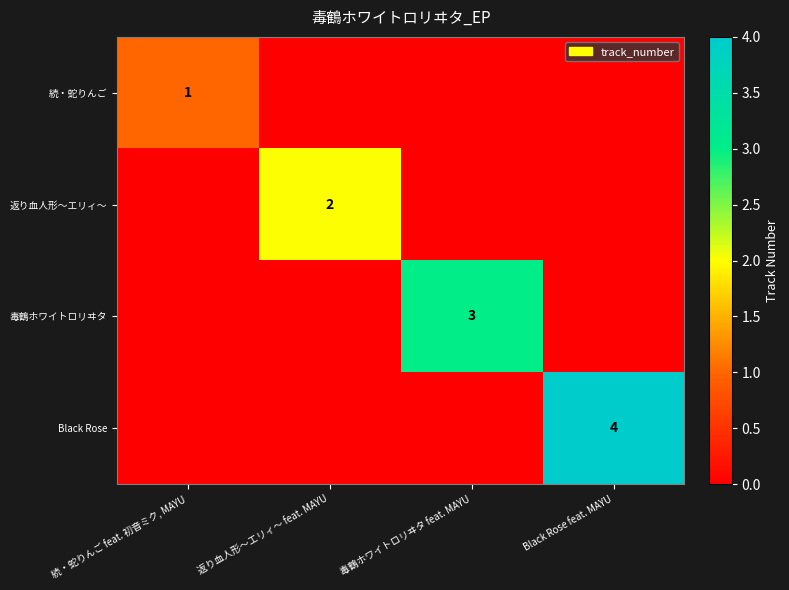

Is it true that Black Rose equals 4 at Black Rose feat. MAYU?

True